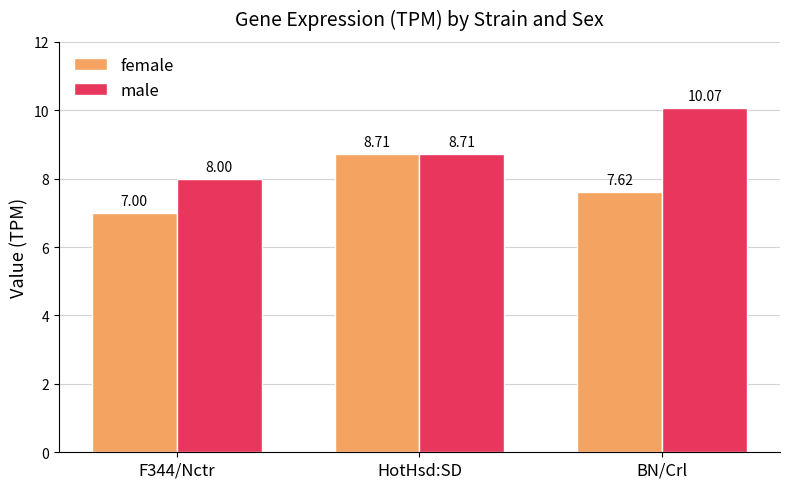

What is the difference between the female values at HotHsd:SD and F344/Nctr?

1.7